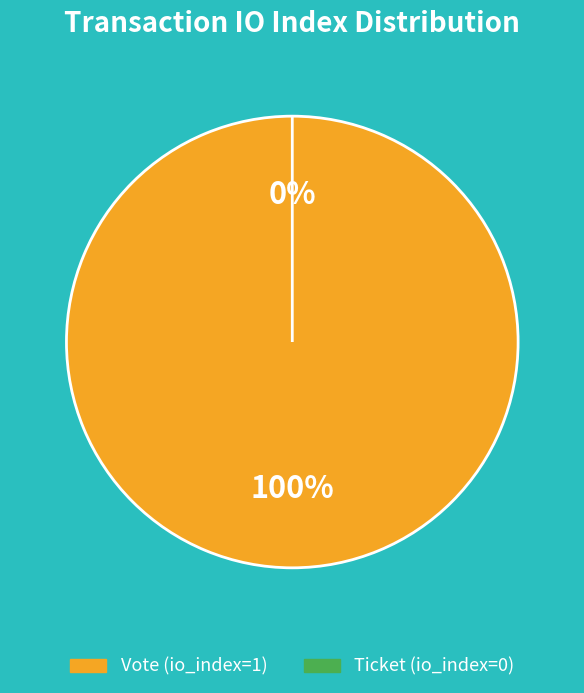

Count the number of slices in the pie.

2